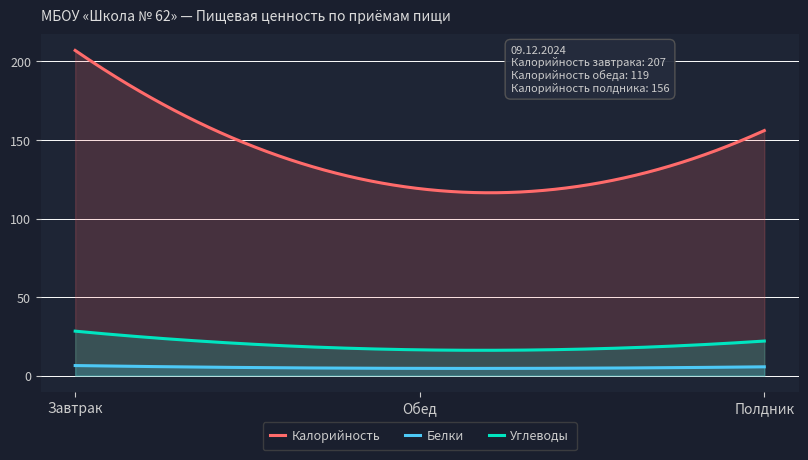

Which has a higher value, Полдник or Завтрак?

Завтрак